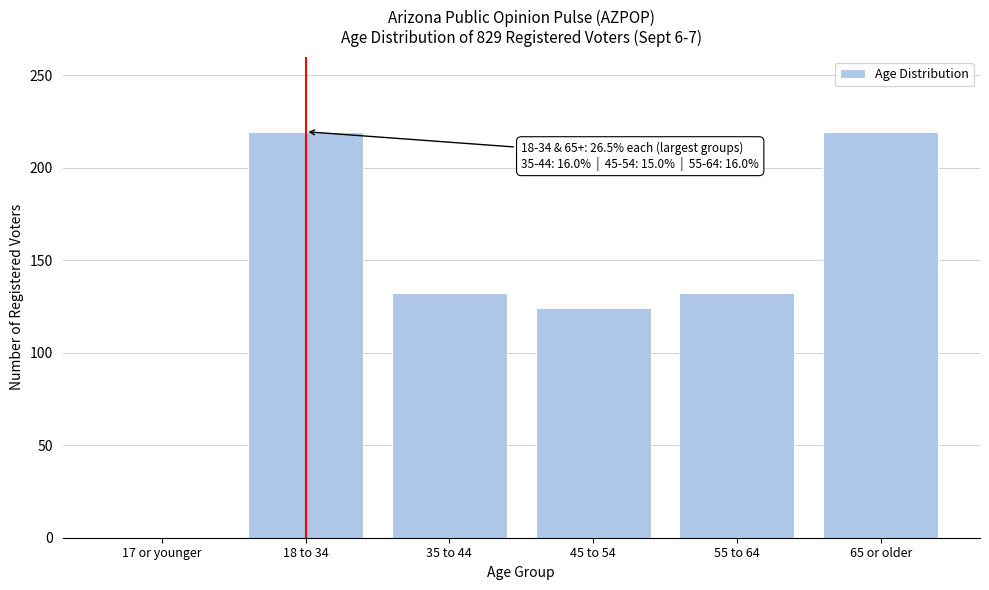

Reading left to right, extract all data points from this chart.

17 or younger=0.0	18 to 34=219.6	35 to 44=132.5	45 to 54=124.3	55 to 64=132.5	65 or older=219.6